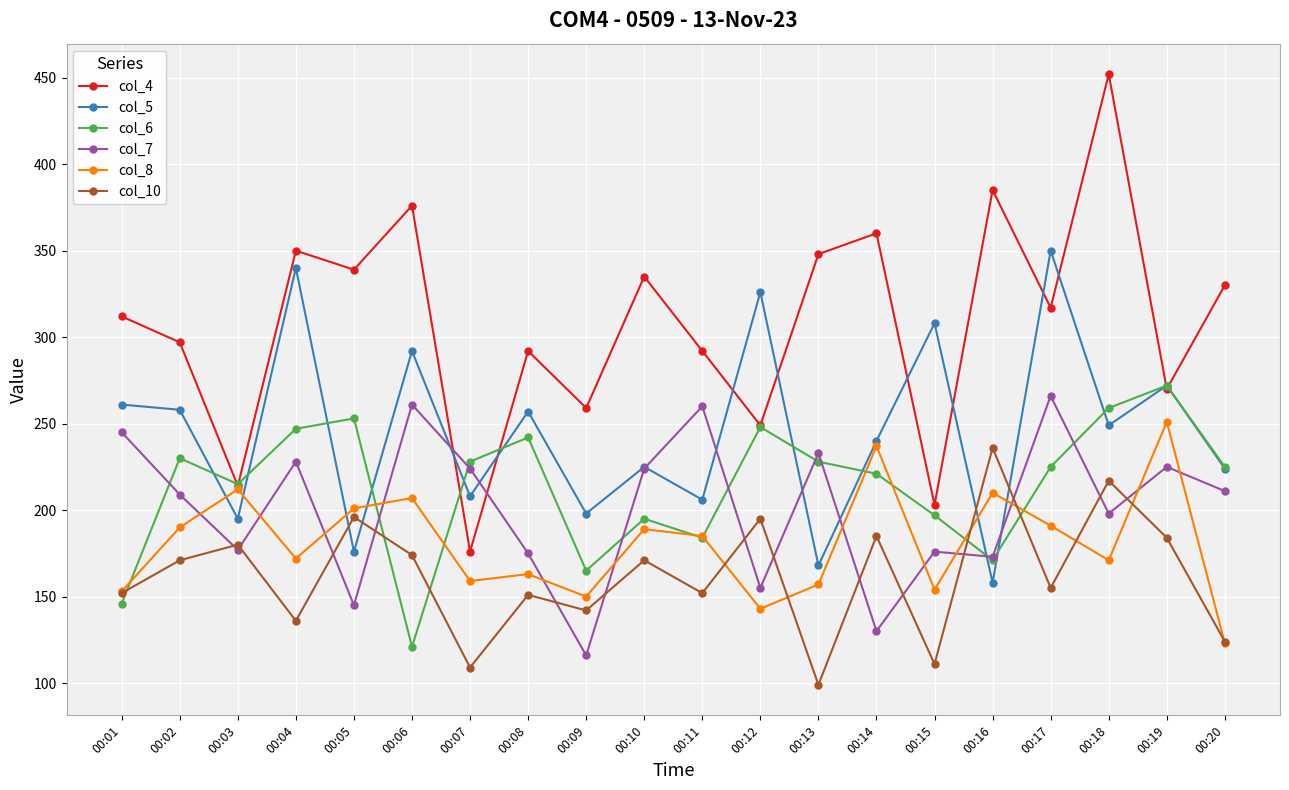

What is the difference between the highest and lowest values at 00:02?

126